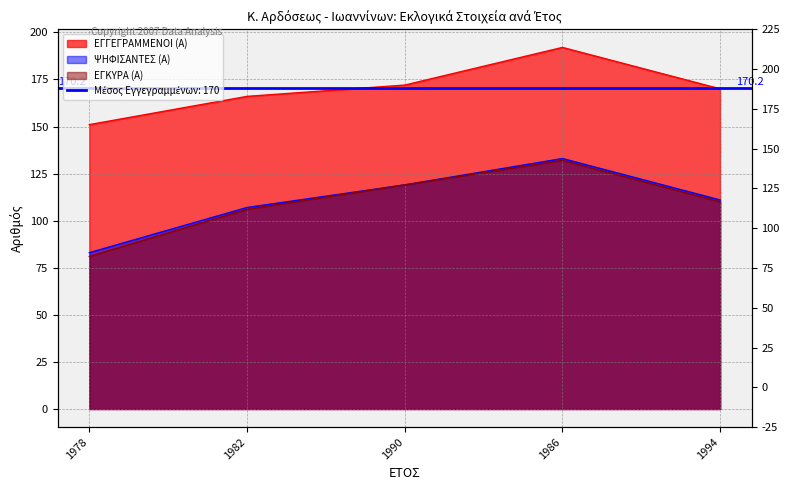

At which category is the sum across all series the highest?

1986